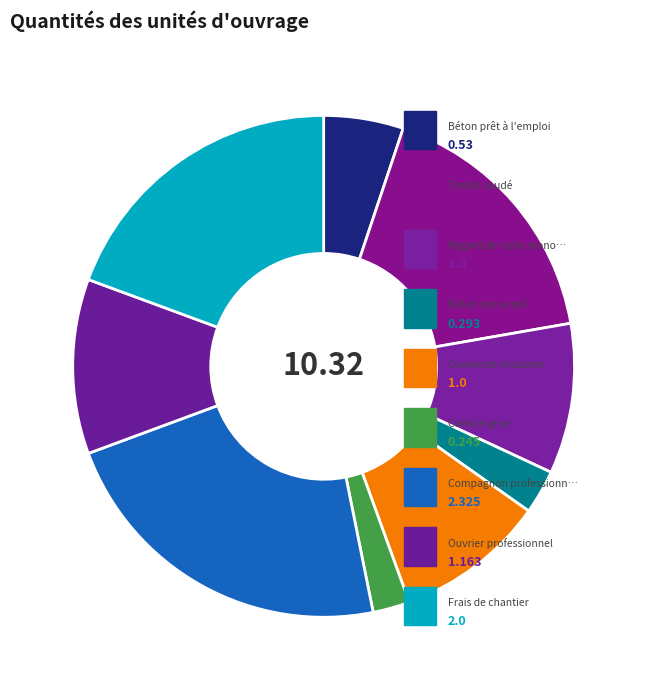

Which slice is the largest?

Compagnon professionnel